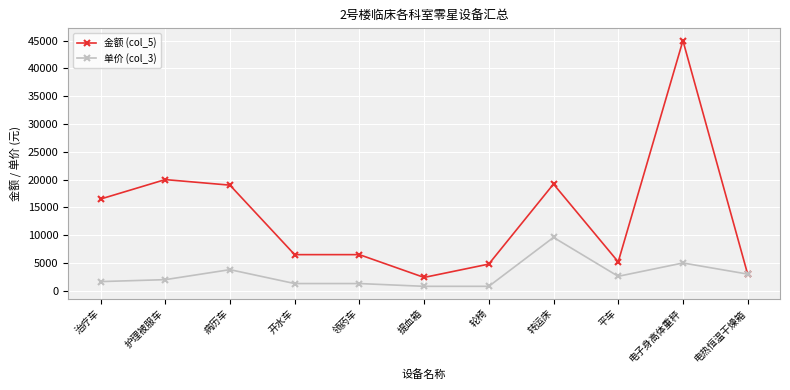

Between 治疗车 and 电子身高体重秤, which series saw the biggest shift?

金额 (col_5)